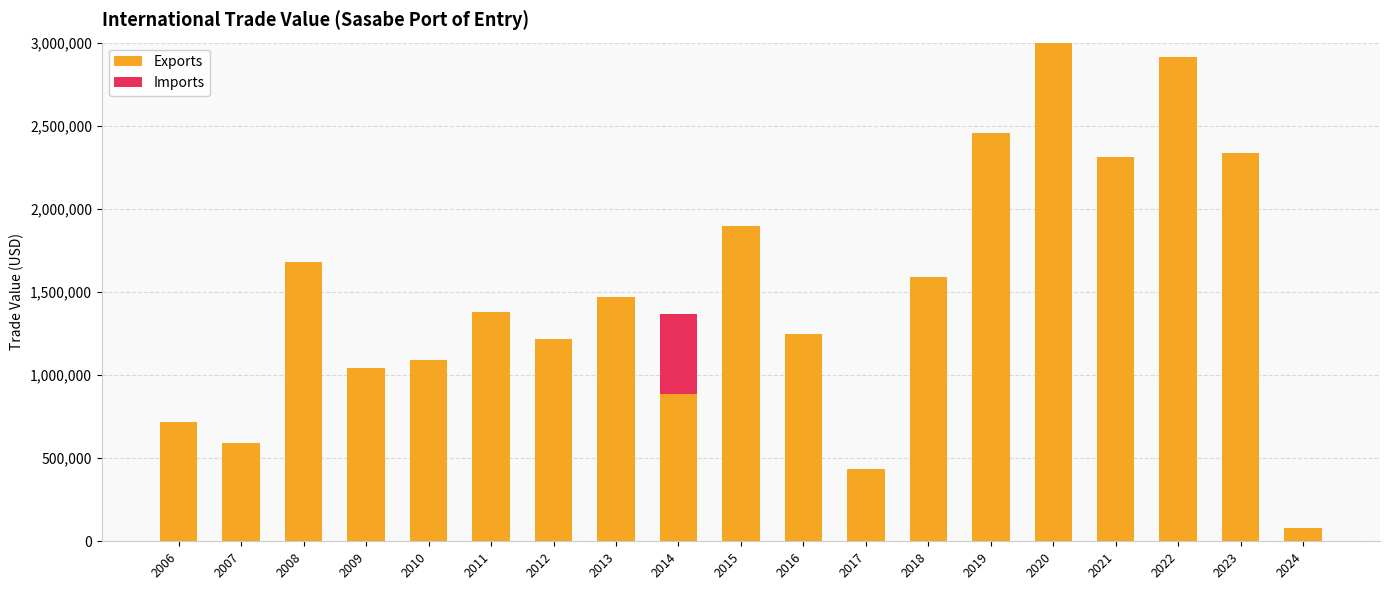

The value of Exports at 2013 is 1470668. True or false?

True